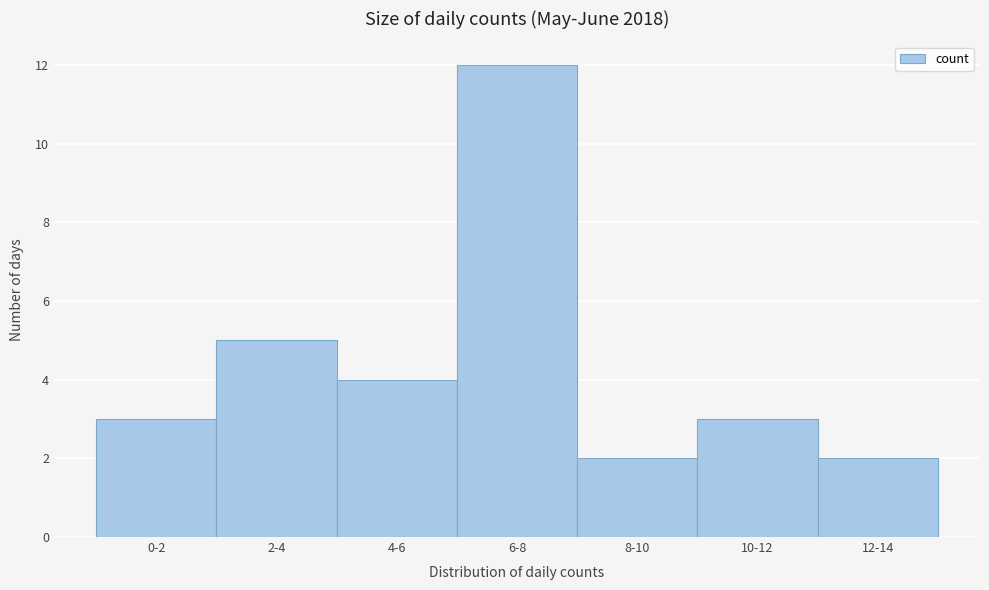

Reading right to left, what are all the values shown in this chart?

2	3	2	12	4	5	3